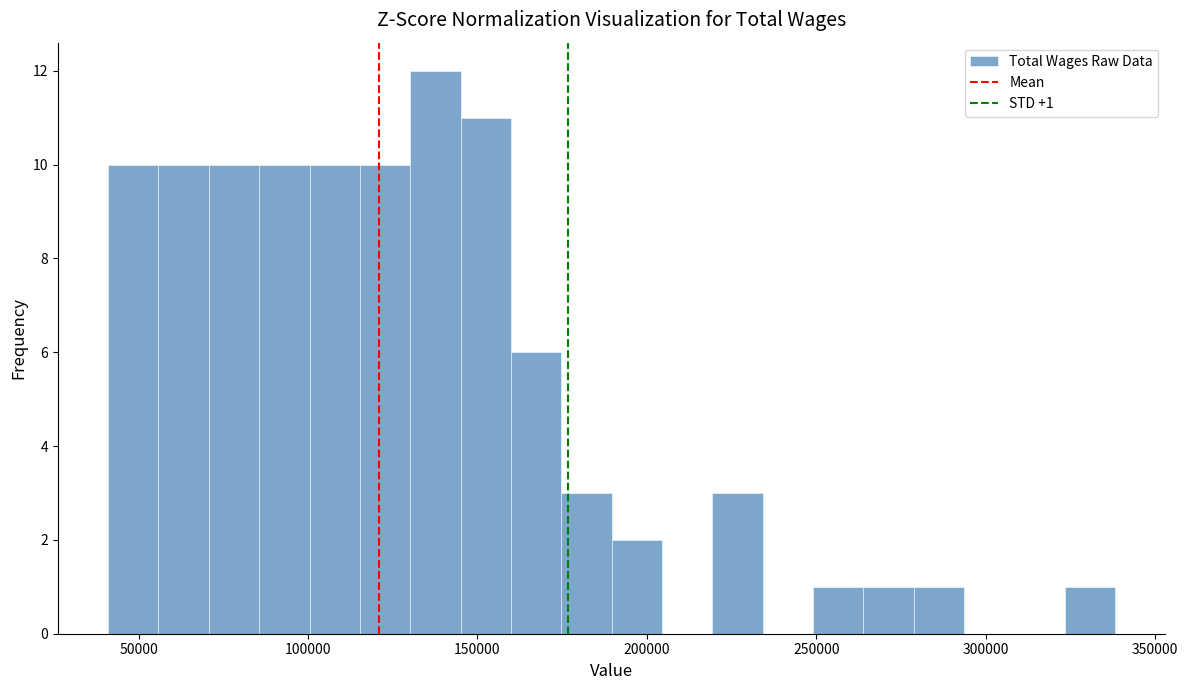

Read against the x-axis, roughly where is the centre of the tallest bar?

140000